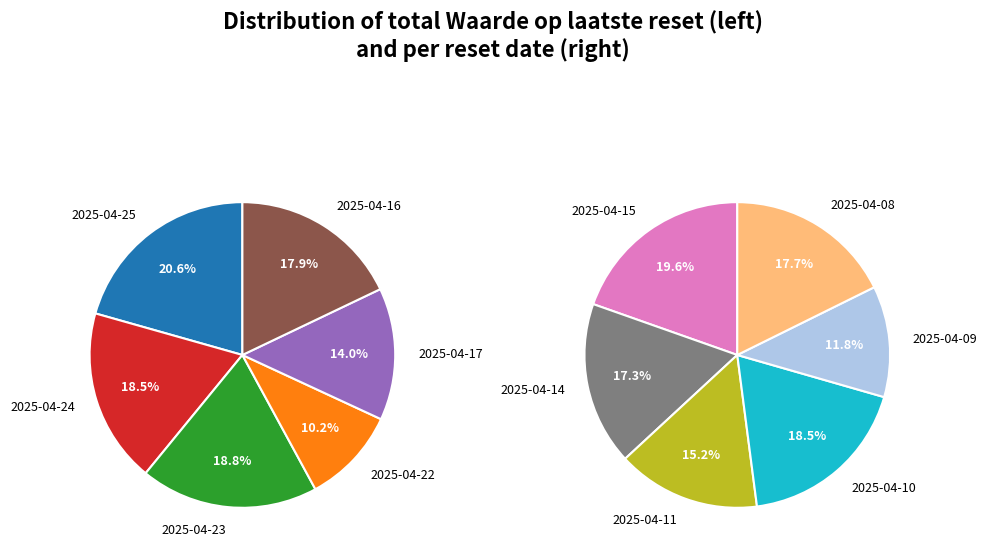

Is 2025-04-10 the majority of the pie?

No